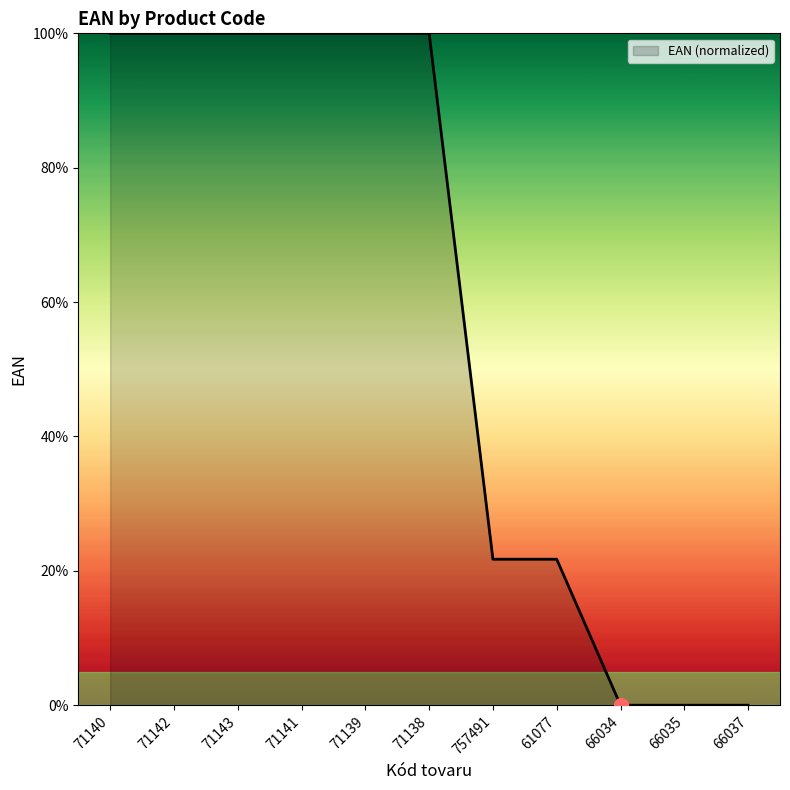

What is the change in value from 71140 to 66037?

-100.0